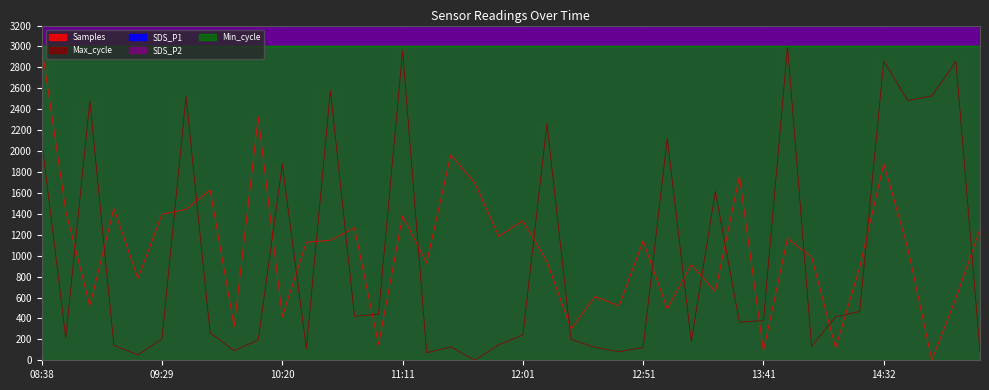

Which has a higher value, 08:58 or 14:52?

08:58